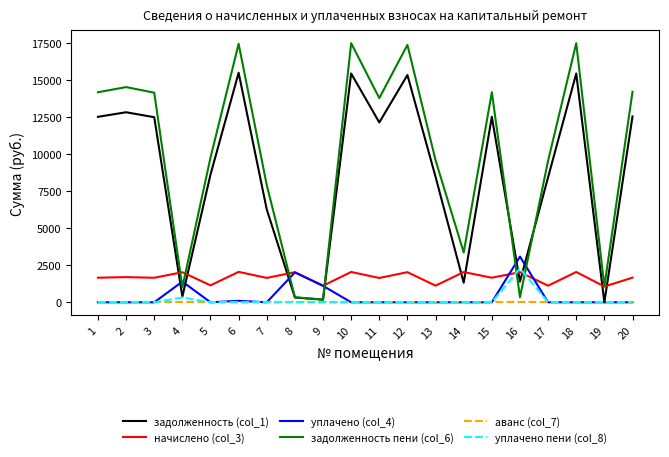

In задолженность пени (col_6), how many points are lower than both neighbors (excluding endpoints)?

6